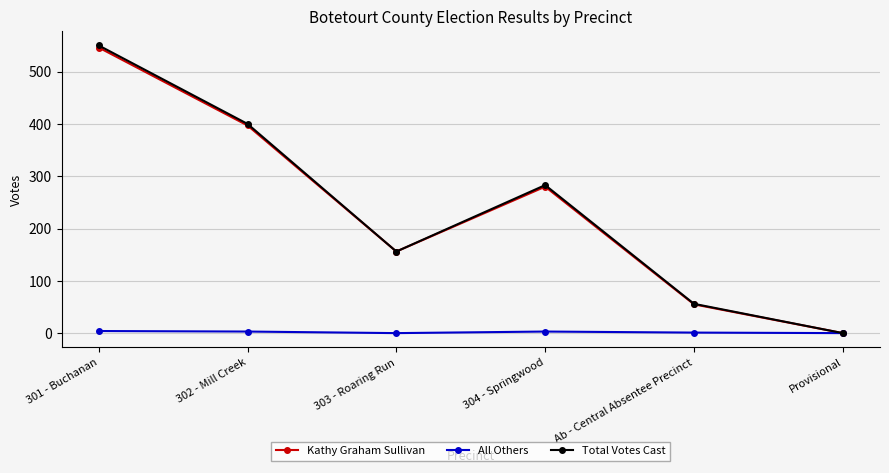

What are all the series names shown in the legend?

Kathy Graham Sullivan, All Others, Total Votes Cast